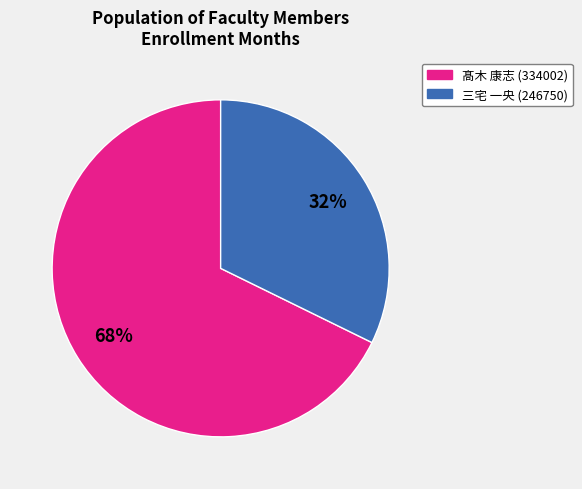

True or false: 三宅 一央 (246750) accounts for 47% of the total.

False